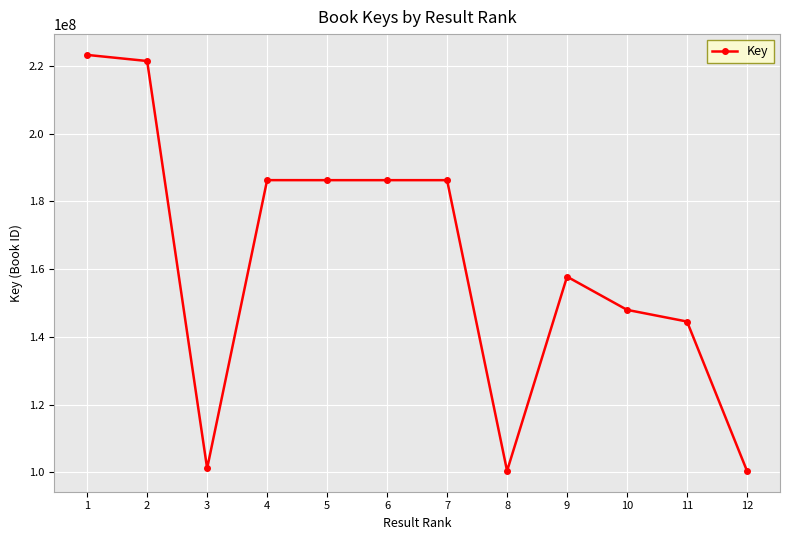

What is the minimum value shown in the chart?

100403604